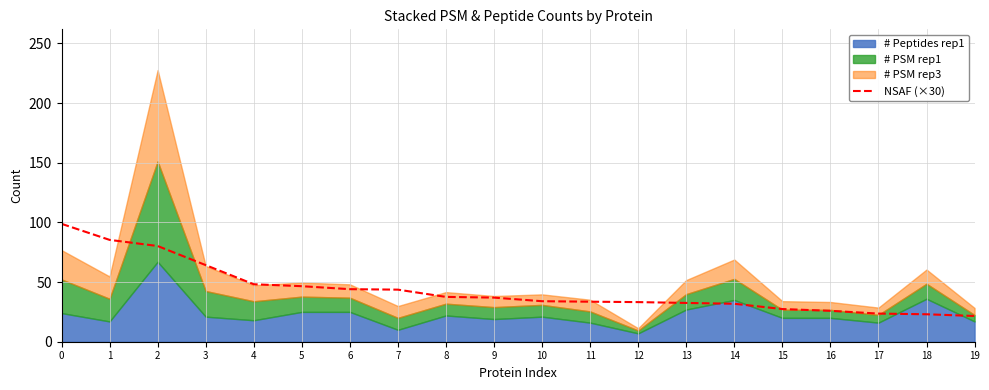

Is it true that NSAF (×30) equals 34.2 at 17?

False